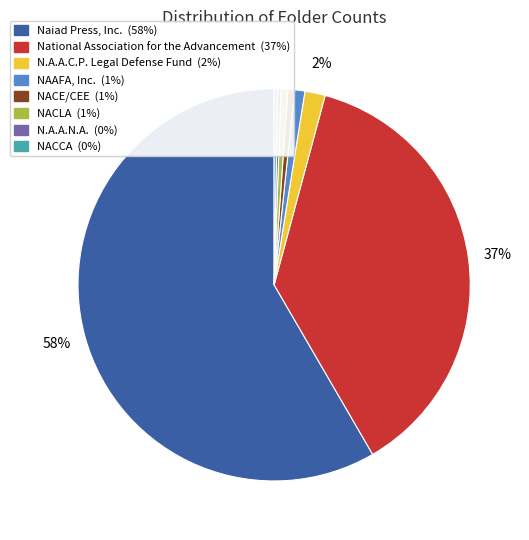

To the nearest percent, what is the difference between the largest and smallest slice percentages?

58%